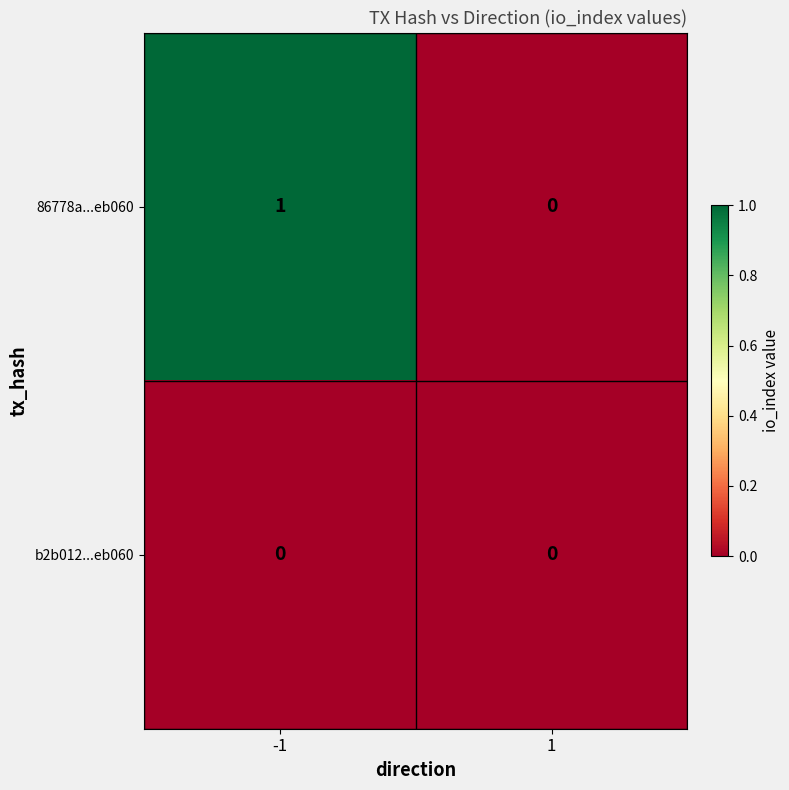

List the series in order of their peak value, highest first.

86778a...eb060, b2b012...eb060